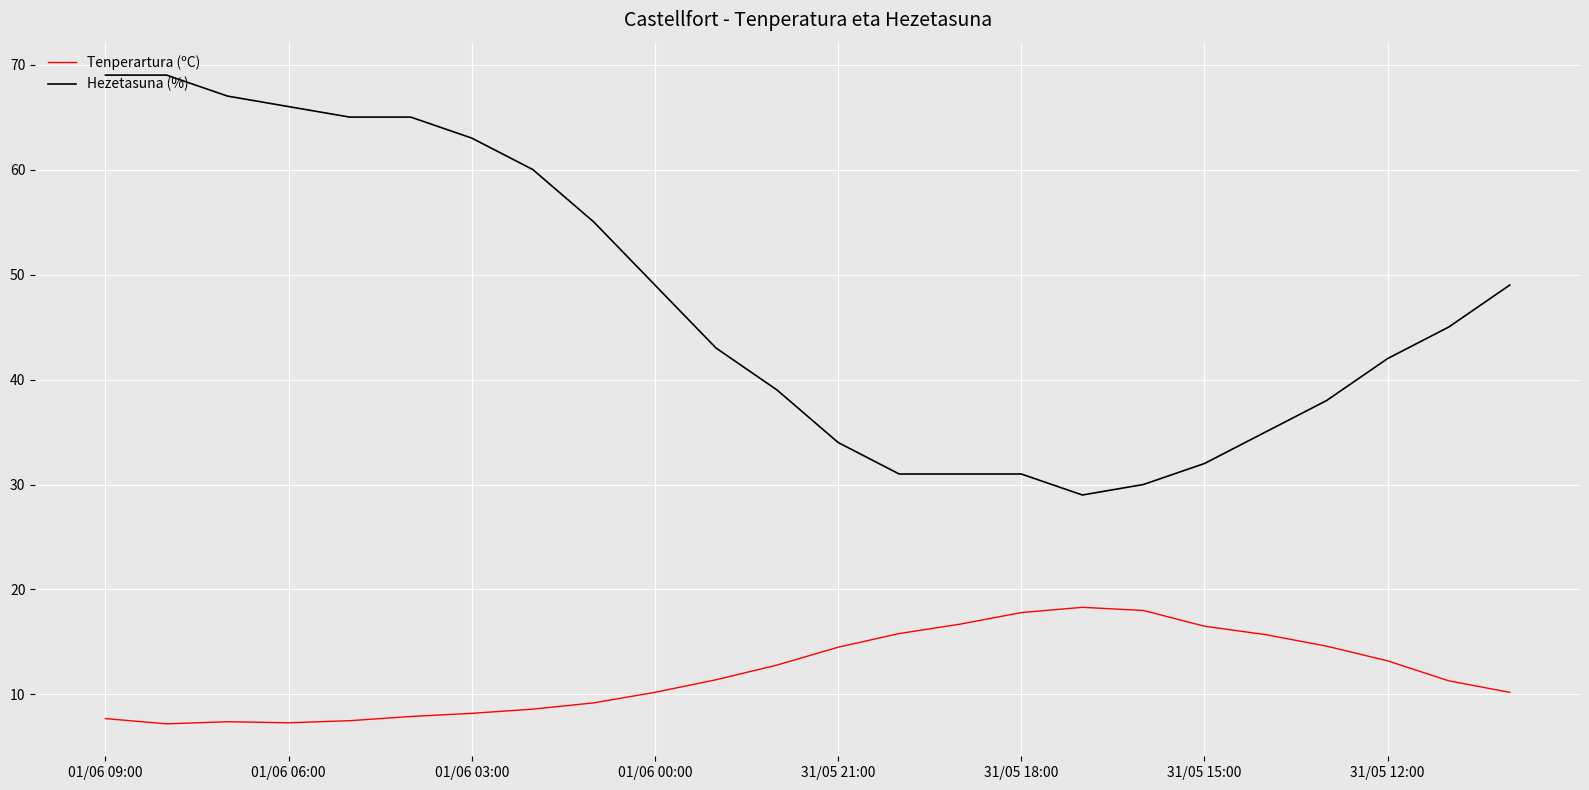

How many lines are shown in the chart?

2